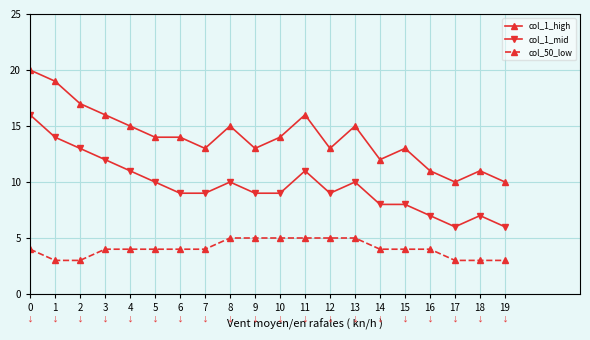

List the series in order of their overall mean, lowest first.

col_50_low, col_1_mid, col_1_high